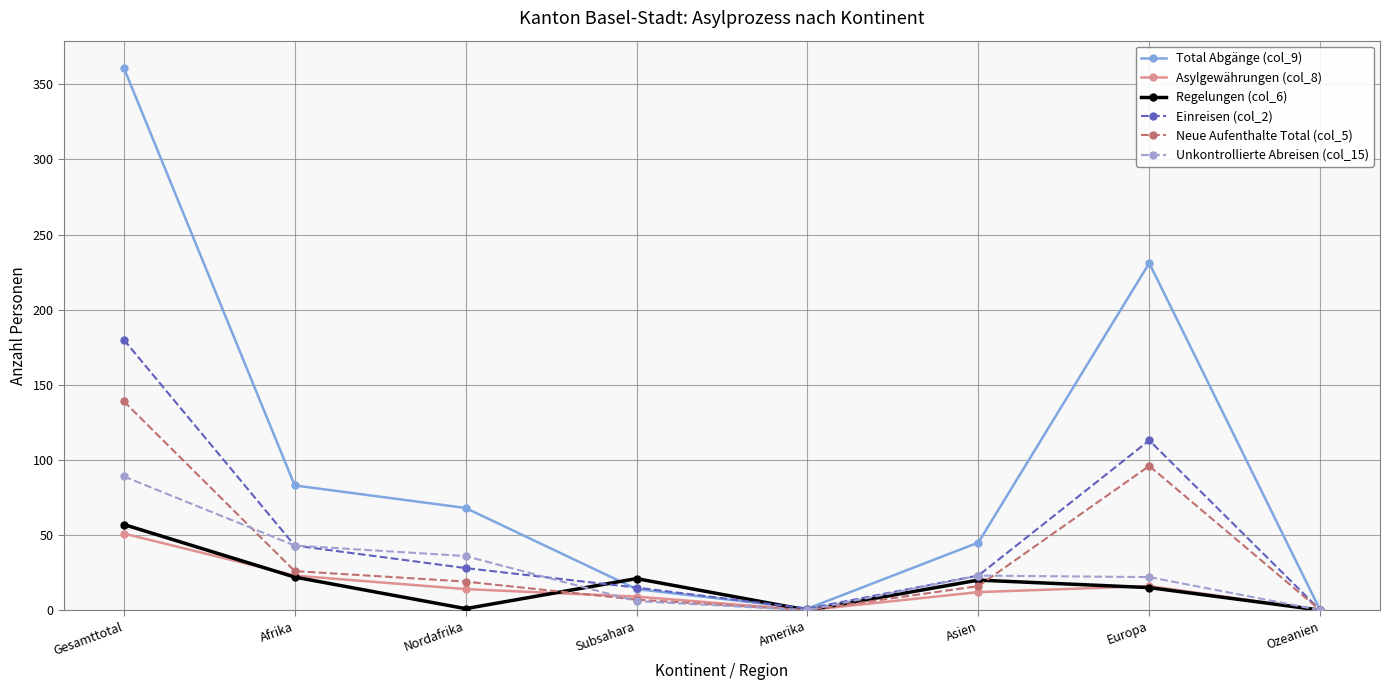

At which label does Asylgewährungen (col_8) first exceed 14?

Gesamttotal